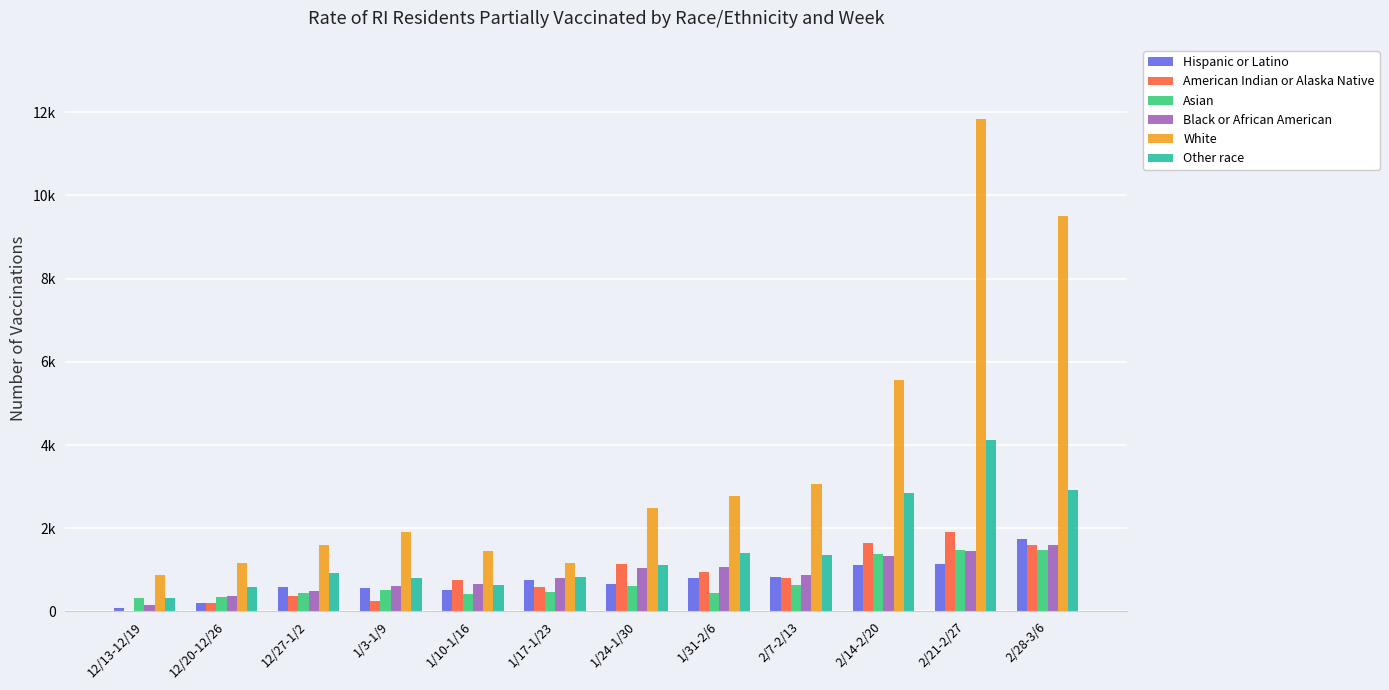

What value does the Black or African American series have at 1/10-1/16?

663